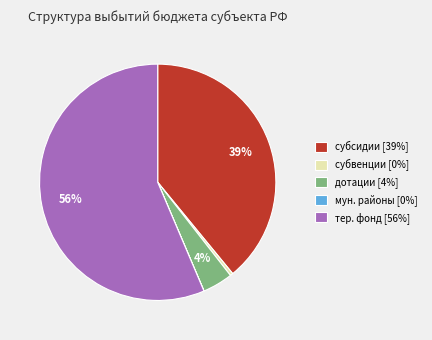

The тер. фонд [56%] slice represents 50% of the pie. True or false?

False